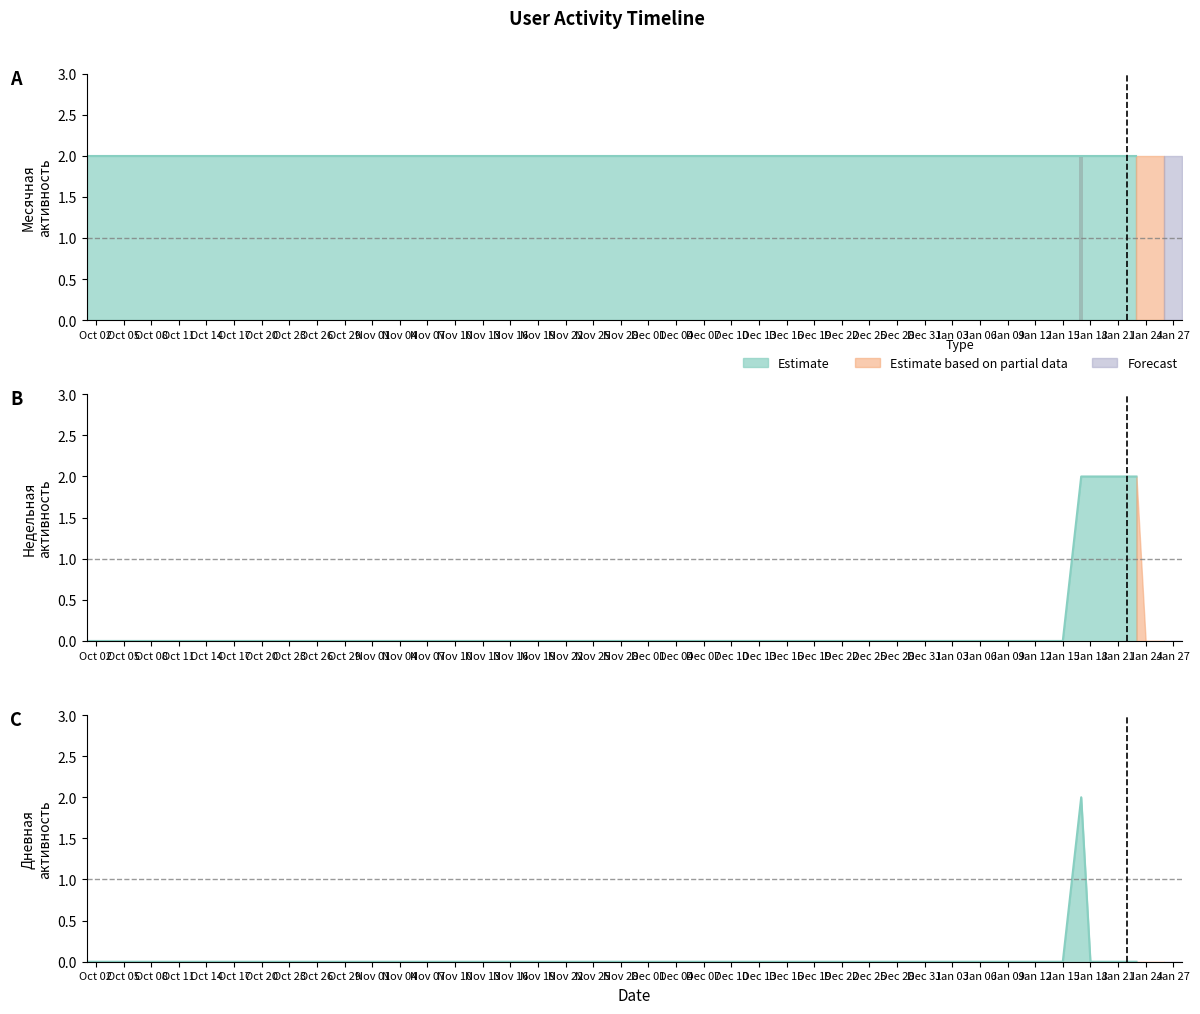

How many positive values does the Дневная series have?

1